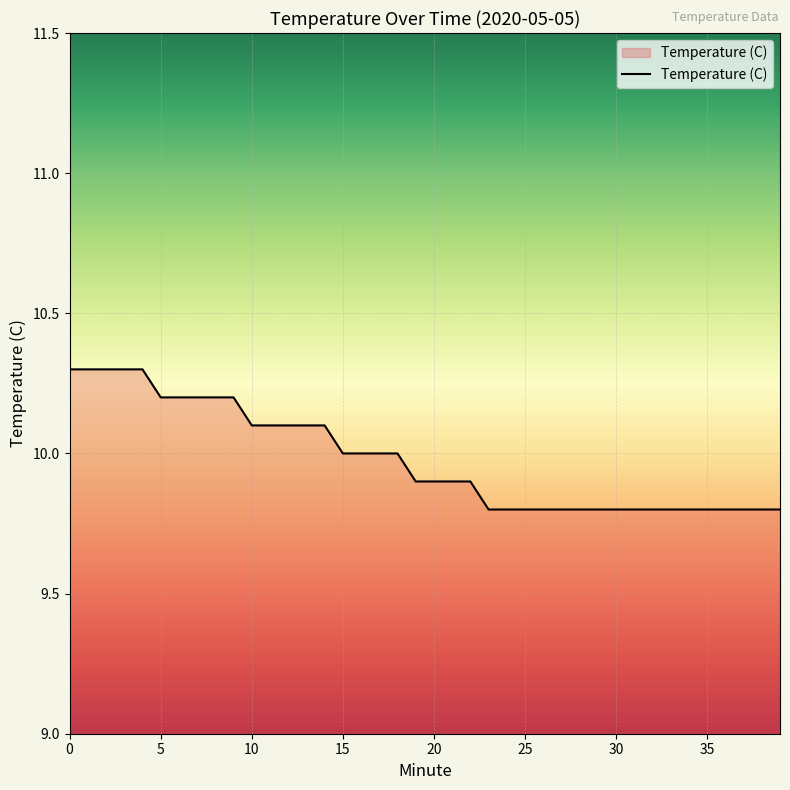

What is the difference between the maximum and minimum values?

0.5